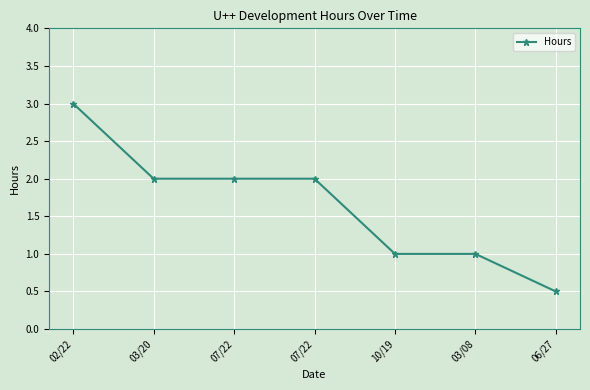

Does the chart have visible grid lines?

Yes